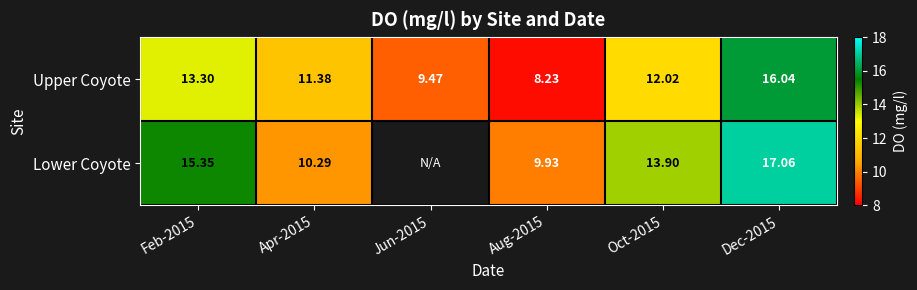

Rank the series at Aug-2015 from highest to lowest value.

Lower Coyote, Upper Coyote